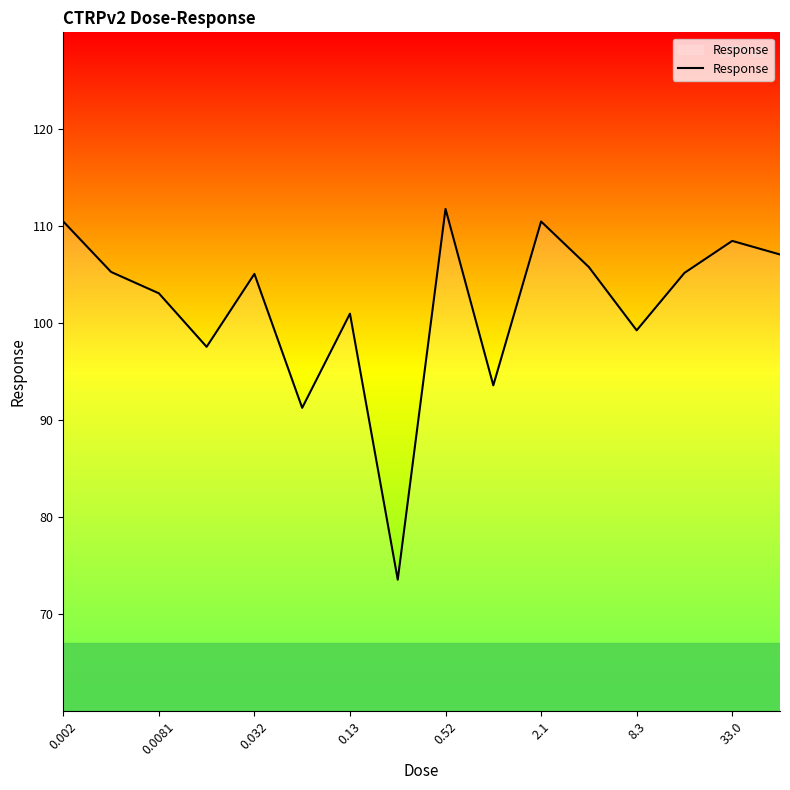

What is the minimum value shown in the chart?

73.6